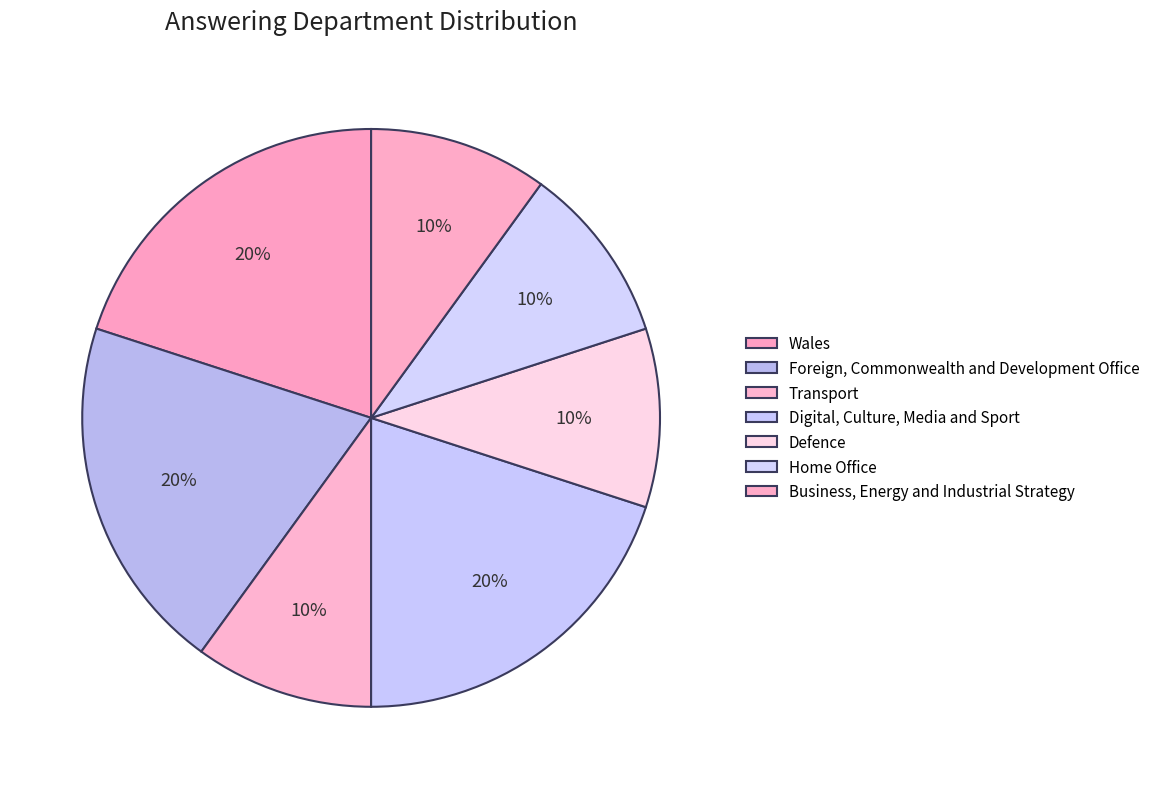

How many slices are in this pie chart?

7